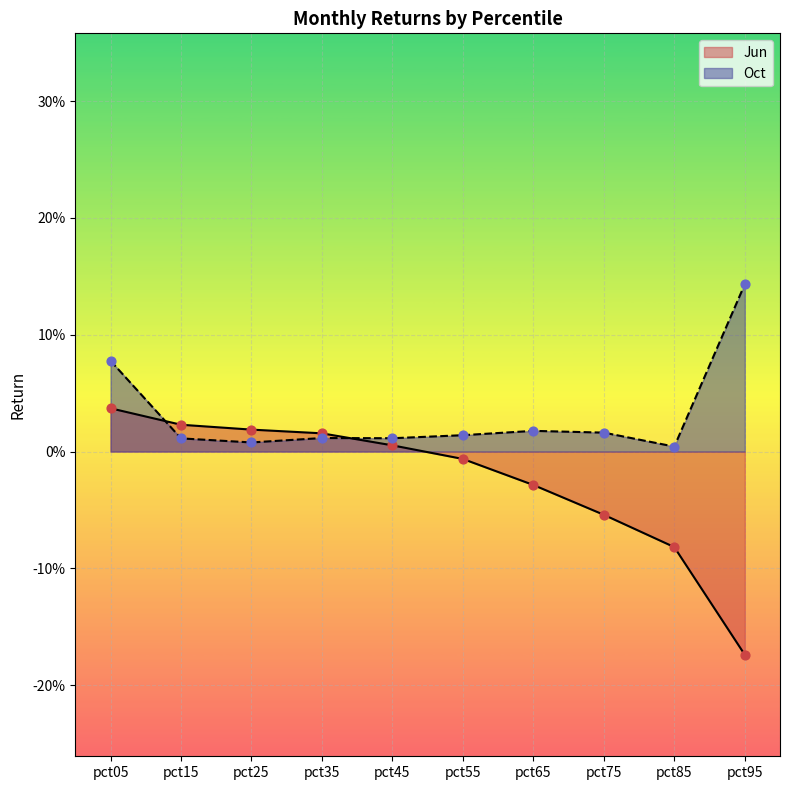

At which category is the sum across all series the highest?

pct05